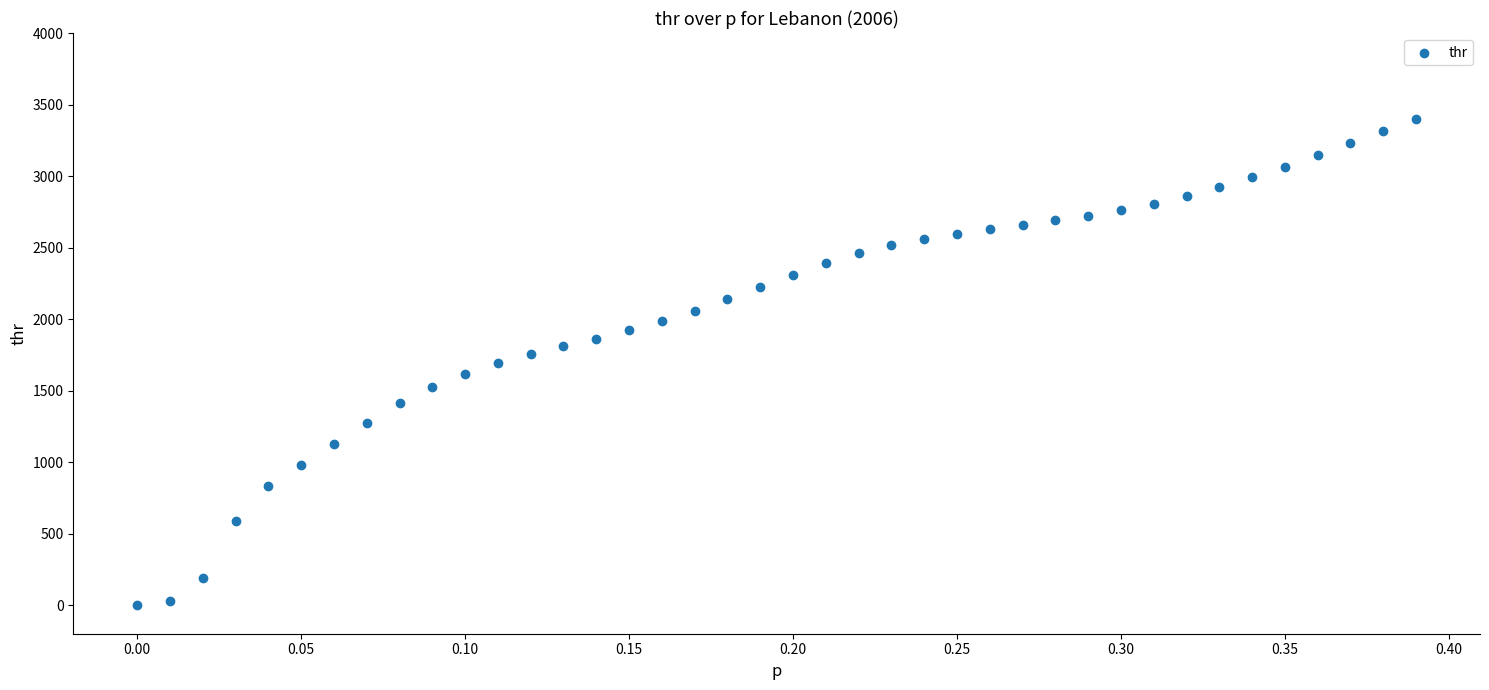

What is the range of Y values (max minus min)?

3395.1